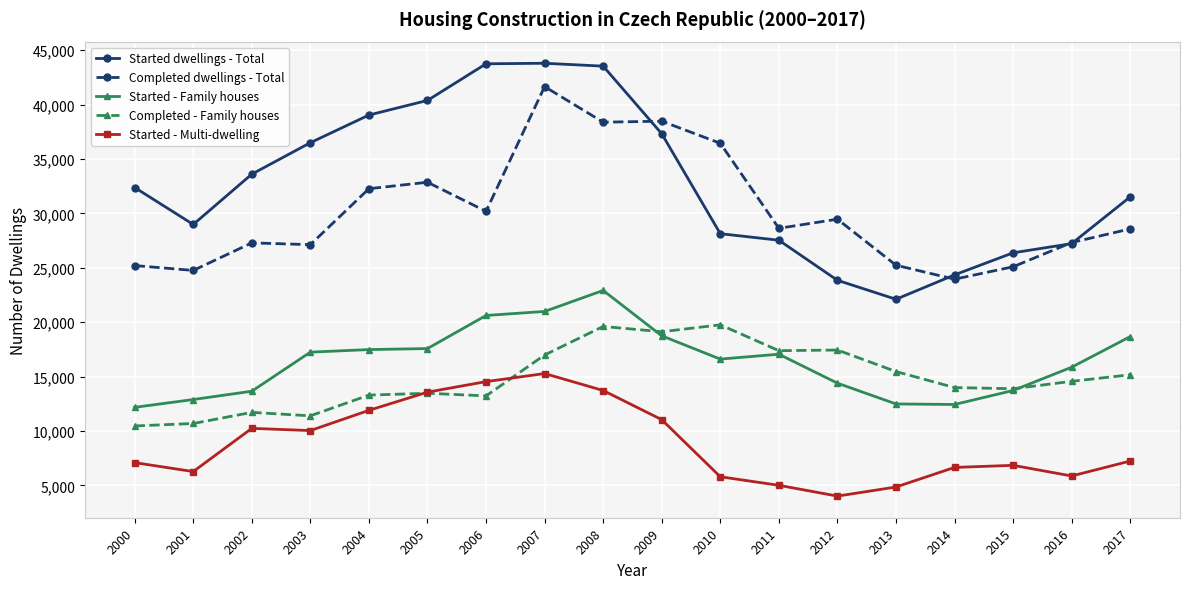

What is the value of the Started - Family houses point at the 16th from the left?

13727